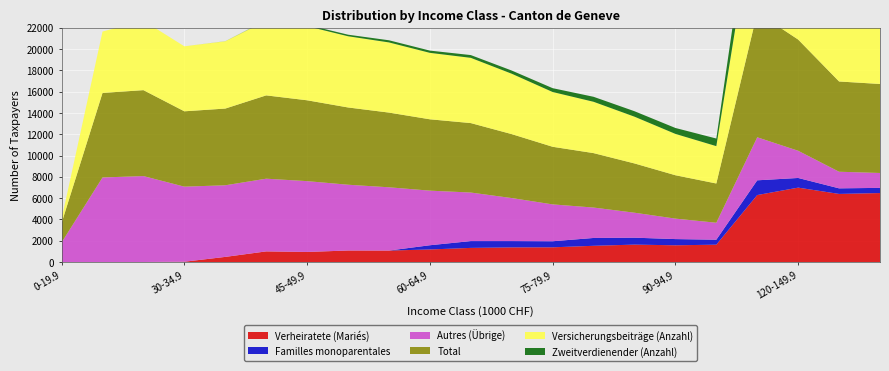

Reading left to right, extract all data points from this chart.

Verheiratete (Mariés): 0	0	0	26	479	996	943	1079	1075	1177	1324	1371	1379	1521	1633	1569	1627	6288	6985	6394	6476
Familles monoparentales: 0	0	0	0	0	0	1	1	0	396	641	594	570	736	651	583	467	1384	908	524	486
Autres (Übrige): 1833	7940	8071	7051	6727	6829	6651	6178	5942	5129	4559	4041	3462	2857	2345	1923	1593	4043	2555	1560	1399
Total: 1833	7940	8071	7077	7206	7825	7595	7258	7017	6702	6524	6006	5411	5114	4629	4075	3687	11715	10448	8478	8361
Versicherungsbeiträge (Anzahl): 371	5768	6526	6105	6319	7024	6959	6688	6591	6242	6128	5673	5145	4821	4392	3882	3508	11289	10109	8233	8051
Zweitverdienender (Anzahl): 0	0	0	0	6	30	130	147	201	210	260	299	360	468	512	557	715	3292	4322	4373	4306